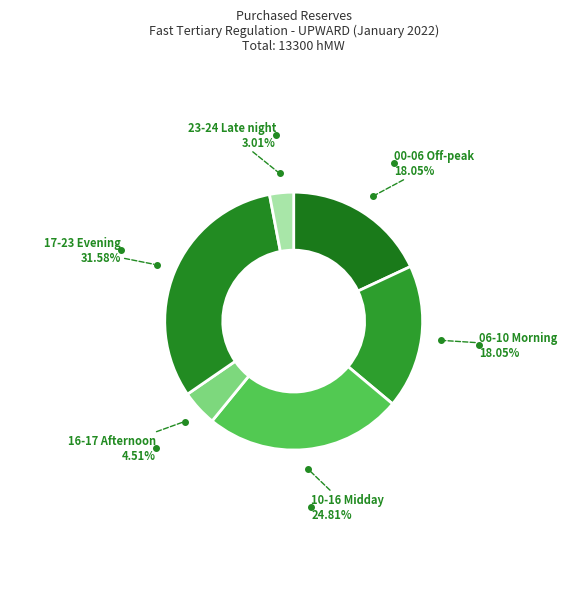

Between 10-16 Midday and 16-17 Afternoon, which is larger?

10-16 Midday